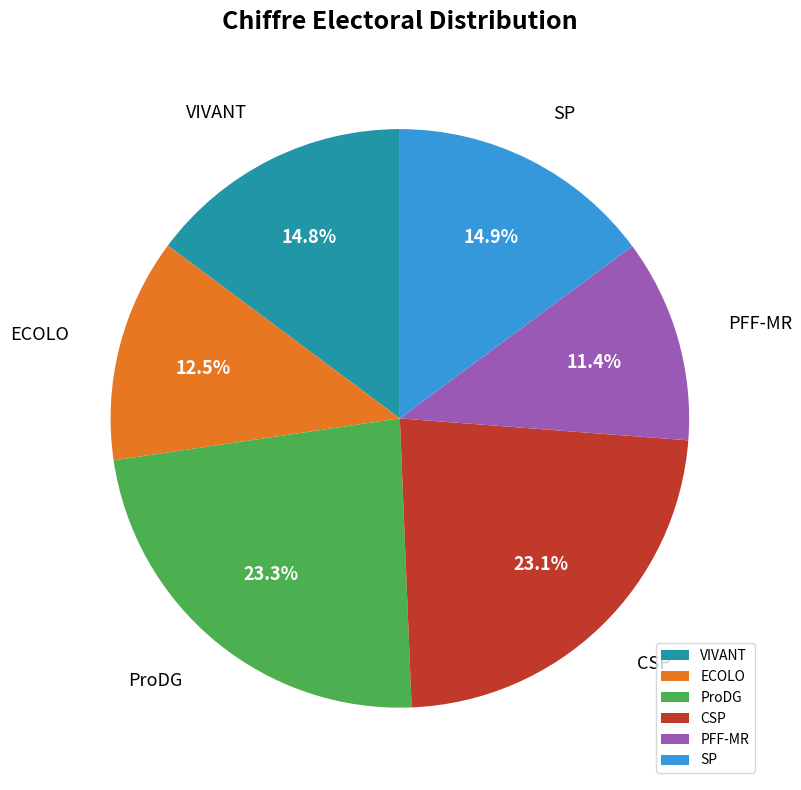

What percentage is the SP slice, to the nearest percent?

15%